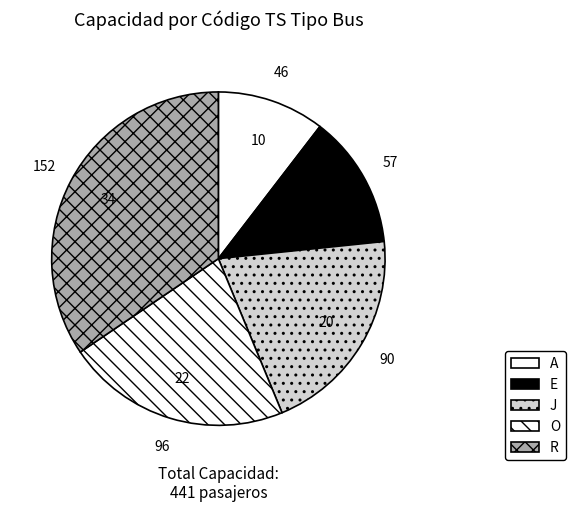

How many segments does this pie chart have?

5